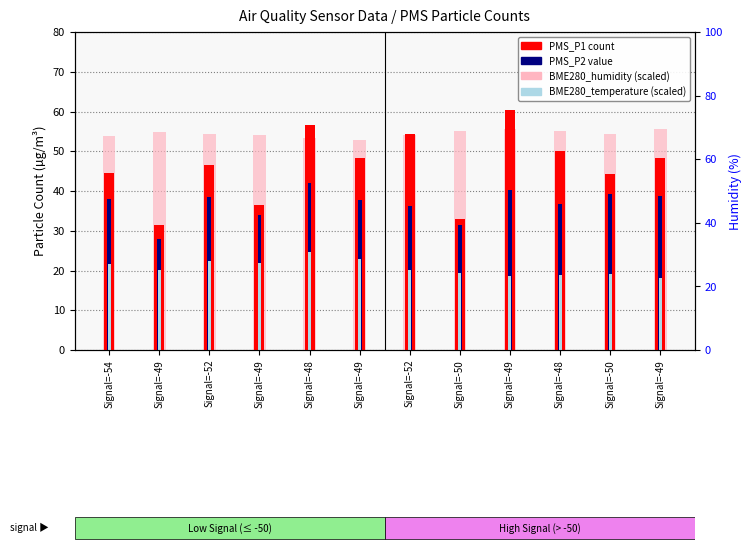

What is the difference between the PMS_P1 count values at Signal=-49 and Signal=-54?

15.8